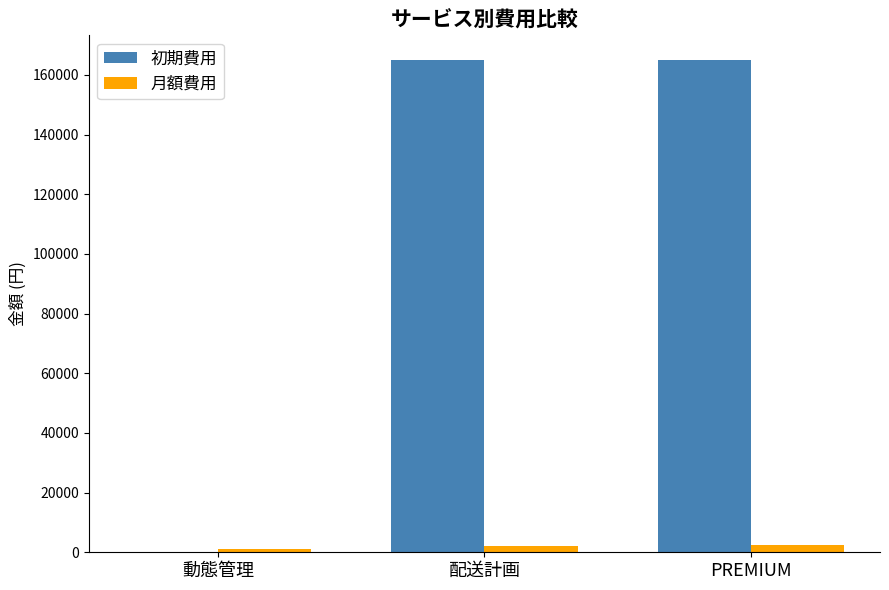

What is the sum of all 月額費用 values?

5500